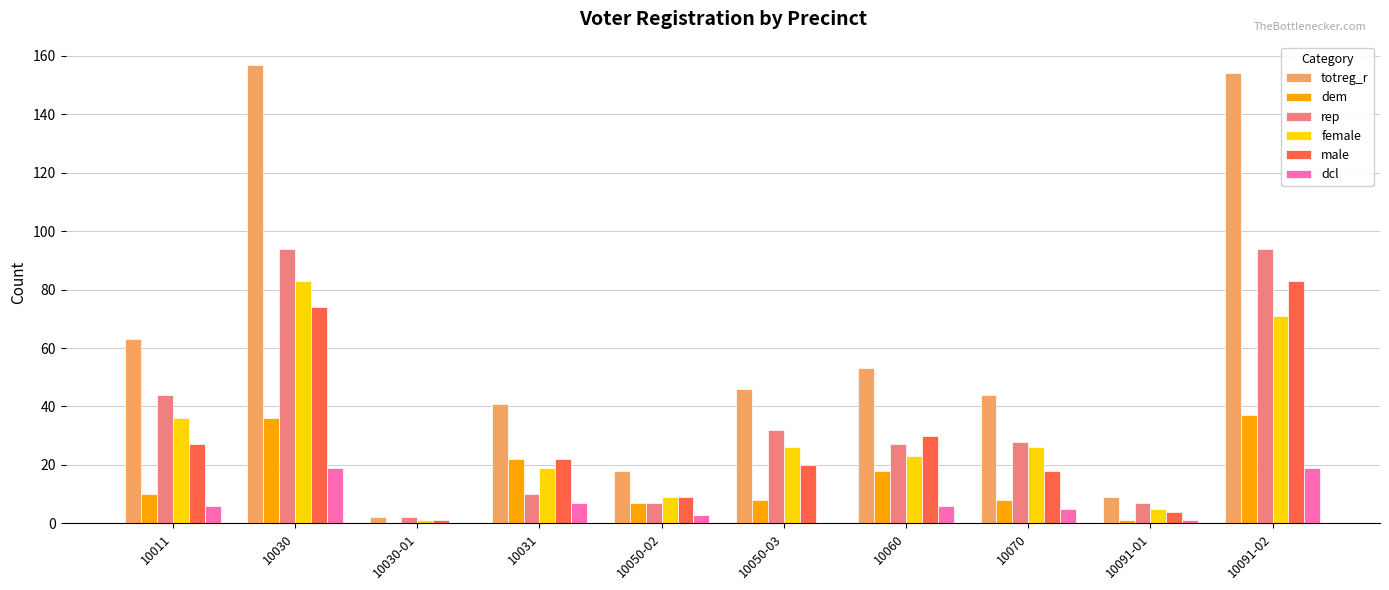

Reading left to right, list all the values displayed in this chart.

totreg_r: 63	157	2	41	18	46	53	44	9	154
dem: 10	36	0	22	7	8	18	8	1	37
rep: 44	94	2	10	7	32	27	28	7	94
female: 36	83	1	19	9	26	23	26	5	71
male: 27	74	1	22	9	20	30	18	4	83
dcl: 6	19	0	7	3	0	6	5	1	19